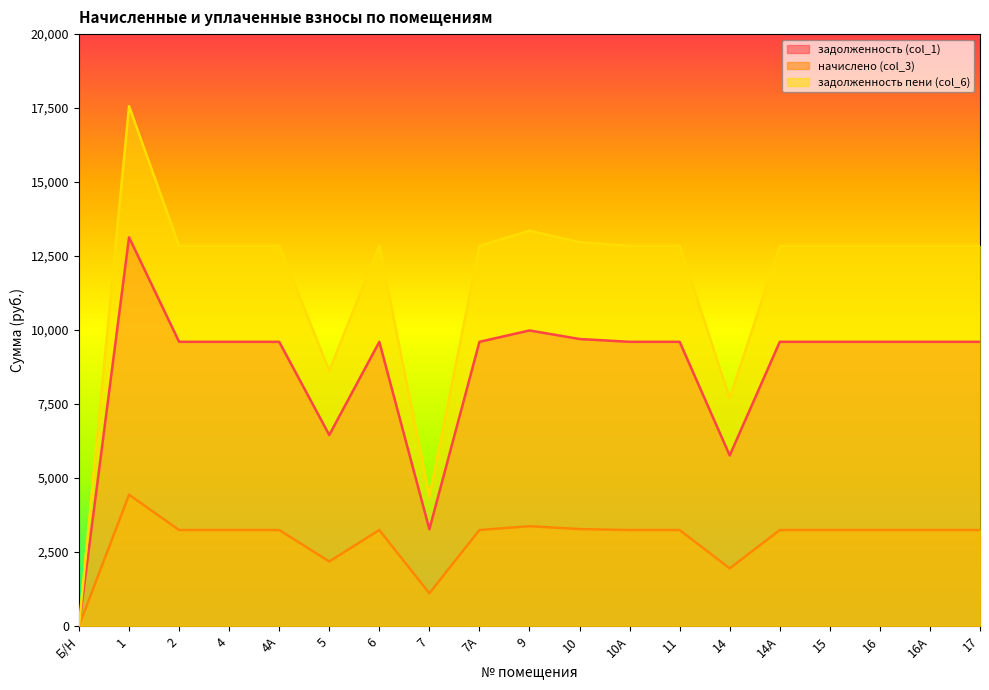

Does the chart display data point markers on the line(s)?

No